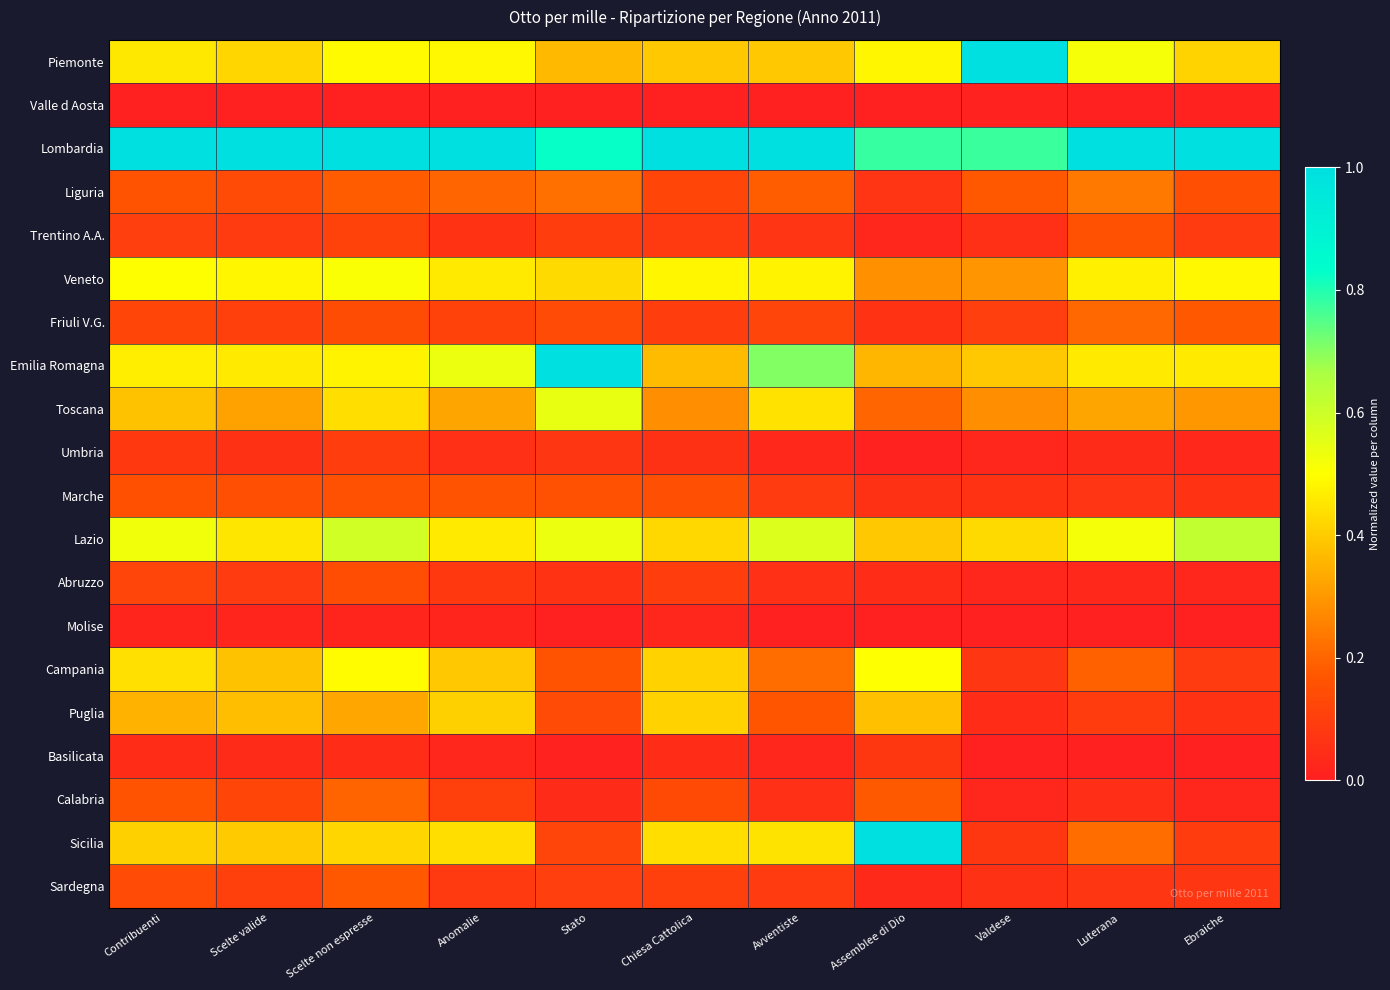

What is the maximum value for Lazio?

0.6